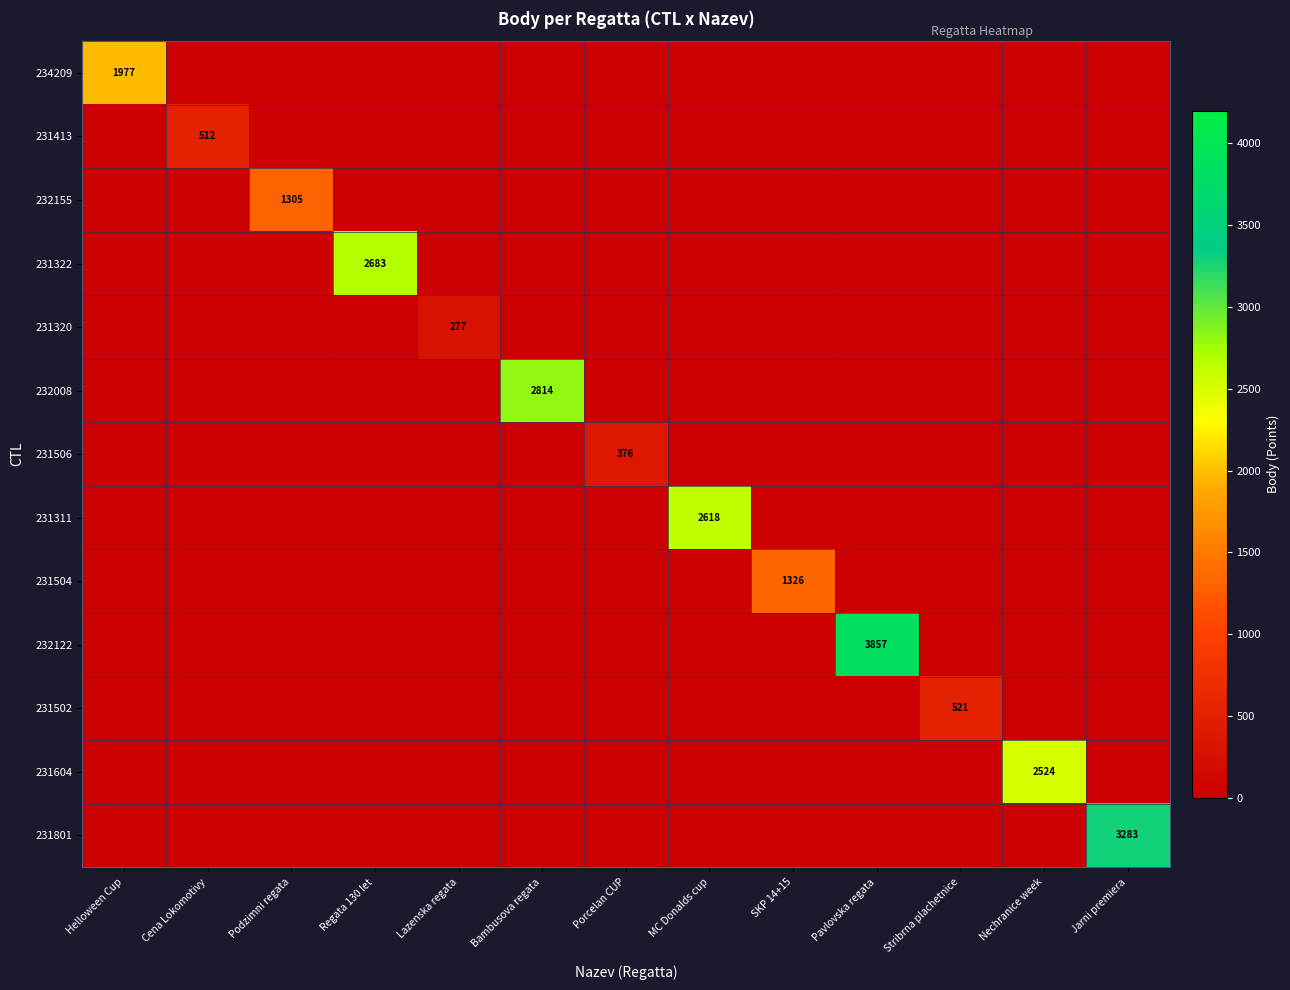

The value of 231604 at Nechranice week is 2524. True or false?

True